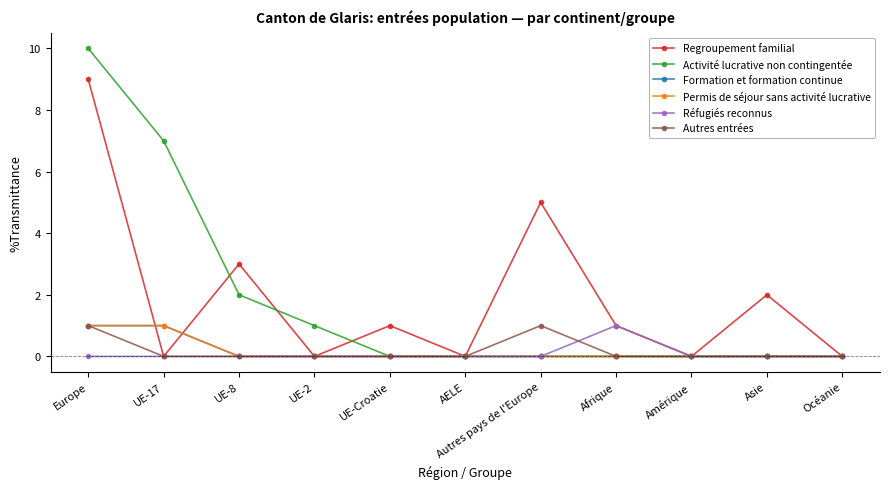

How many Activité lucrative non contingentée values are between 0 and 2?

9